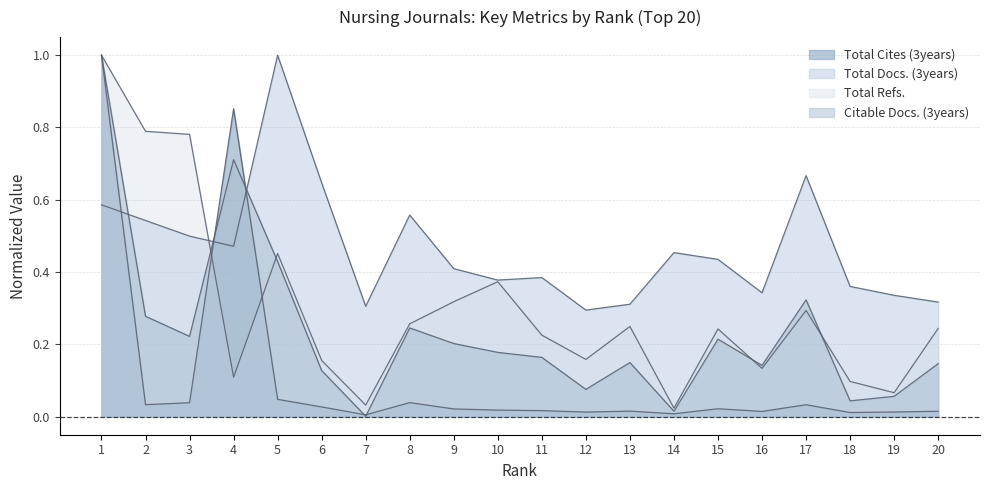

What is the spread (max minus min) of values at 6?

0.6